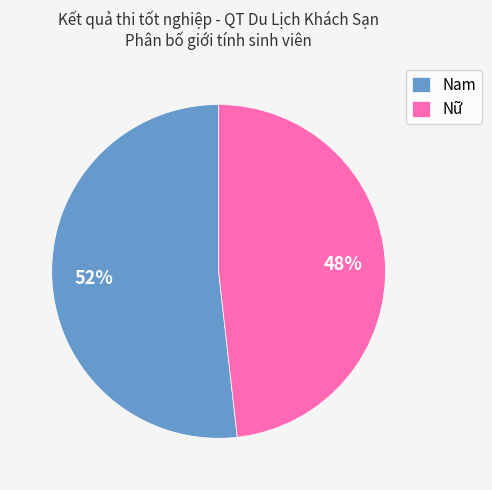

Is it true that Nữ is 57% of the pie?

False